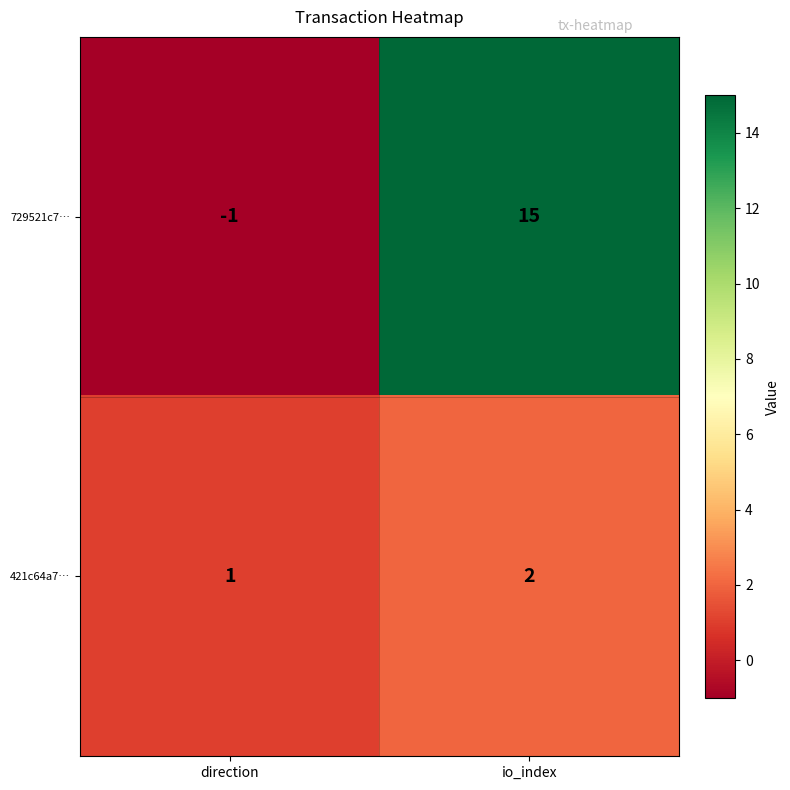

What is the sum of the 729521c7… values at direction and io_index?

14